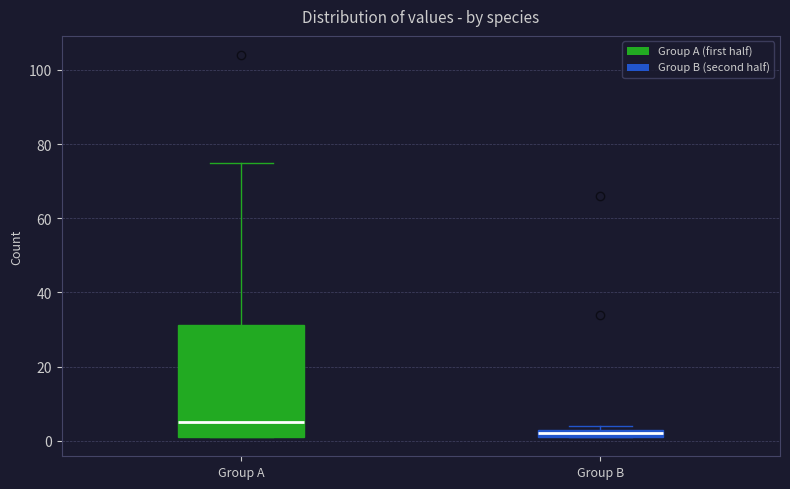

Which box's median line is the lowest?

Group B